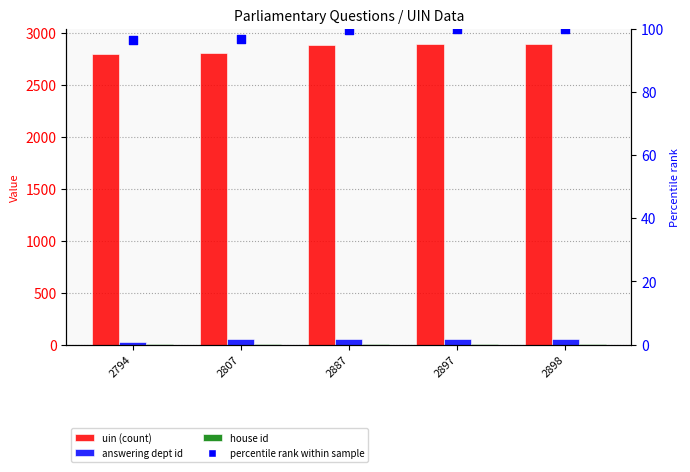

At which category is the sum across all series the highest?

2898